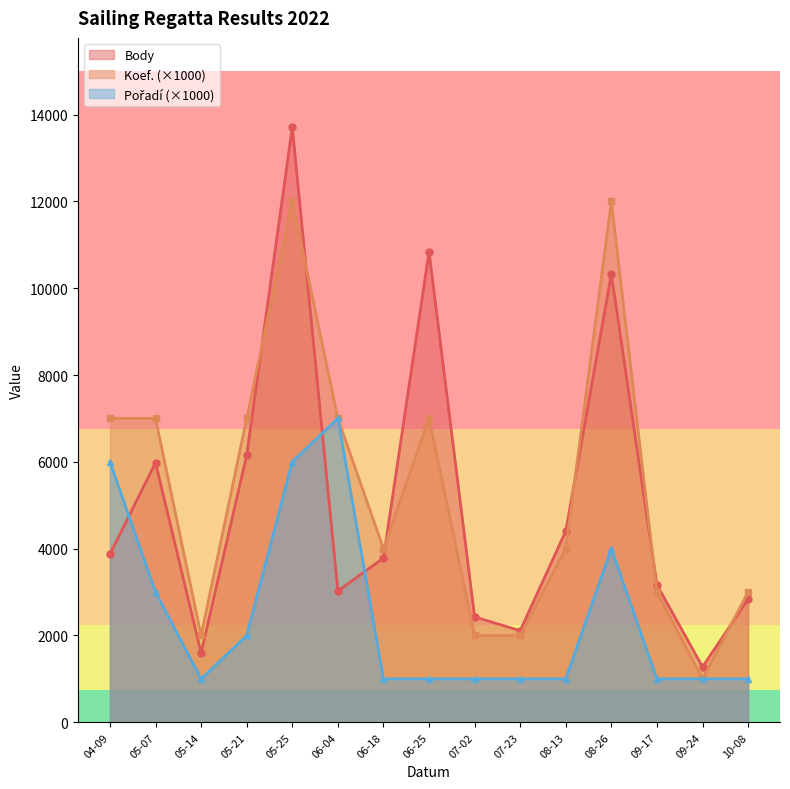

Is the value of Body at 2022-09-24 greater than the value of Pořadí at 2022-06-18?

Yes